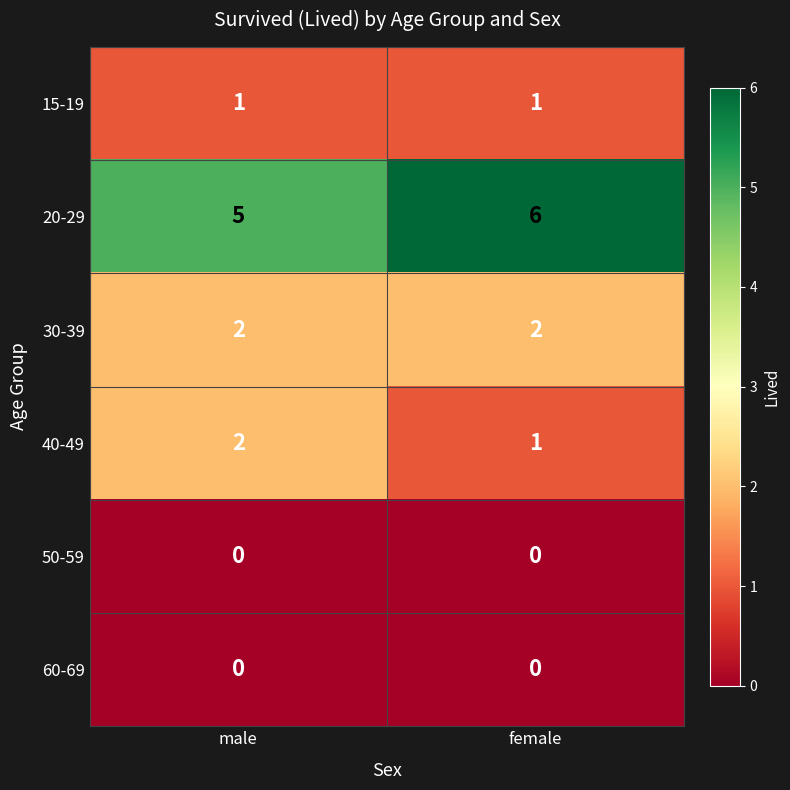

Rank the categories by 20-29 value from lowest to highest.

male, female